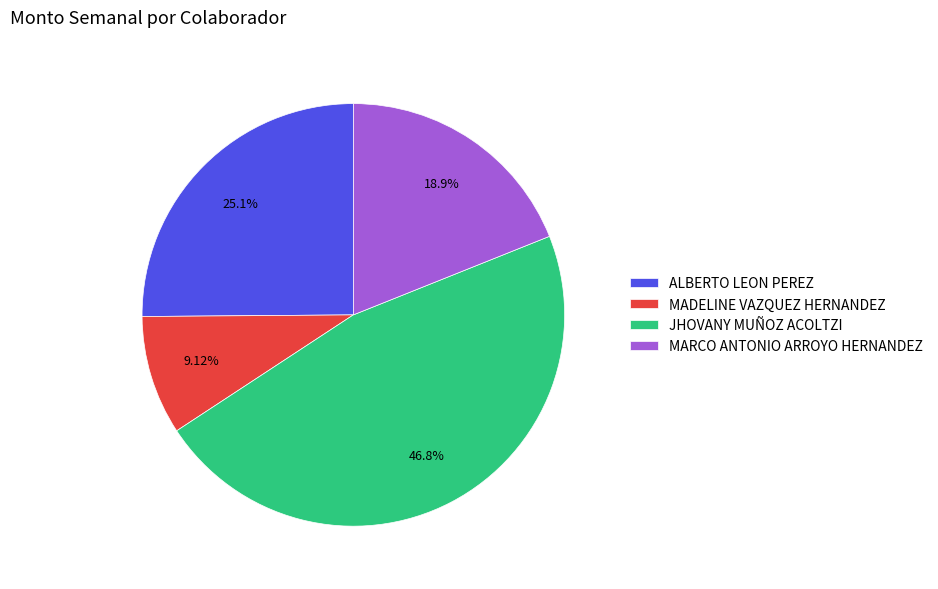

Rank the categories by value from highest to lowest.

JHOVANY MUÑOZ ACOLTZI, ALBERTO LEON PEREZ, MARCO ANTONIO ARROYO HERNANDEZ, MADELINE VAZQUEZ HERNANDEZ